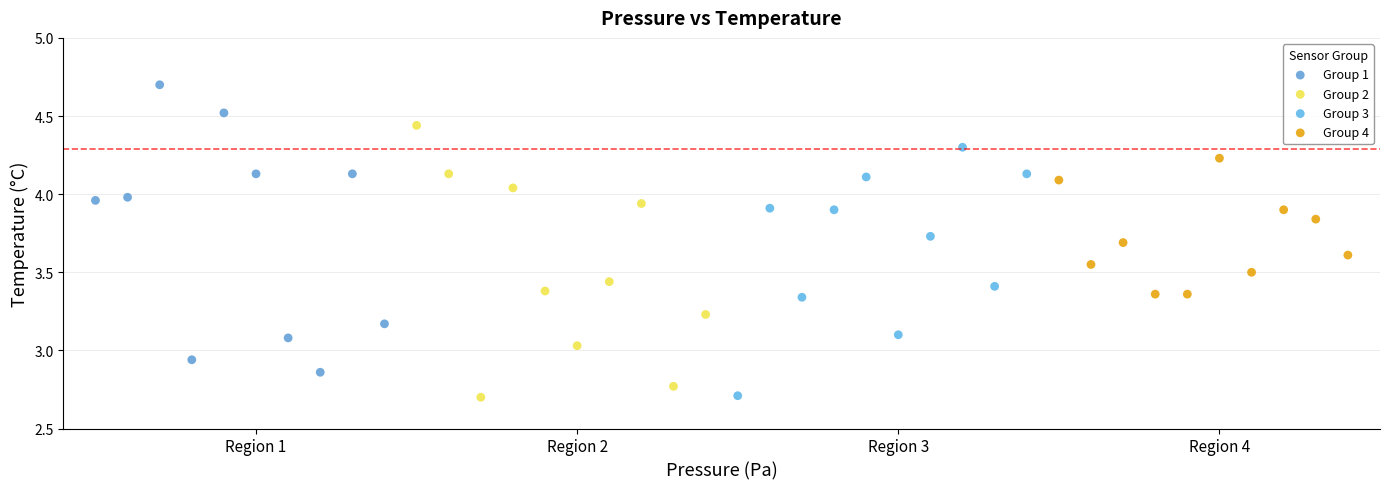

Which series reaches the maximum Y coordinate?

Group 1